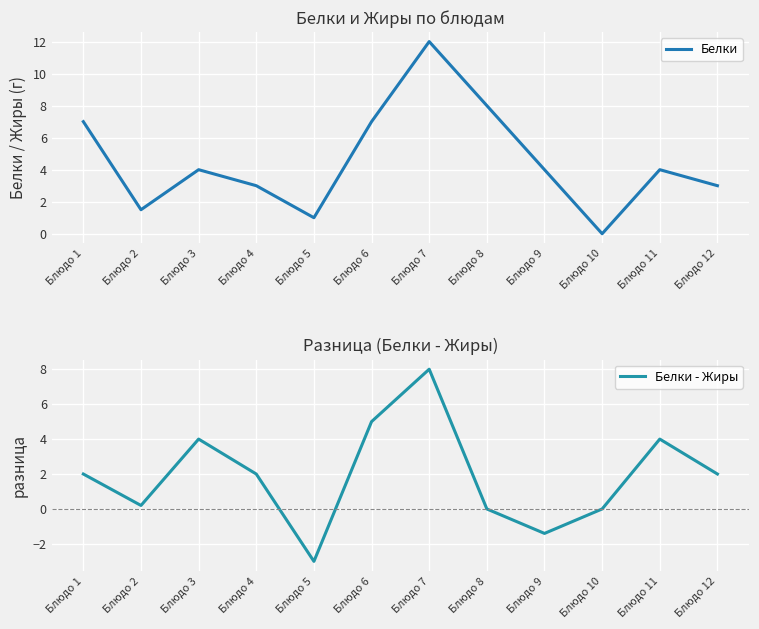

The value of Белки - Жиры at Блюдо 12 is 2.0. True or false?

True